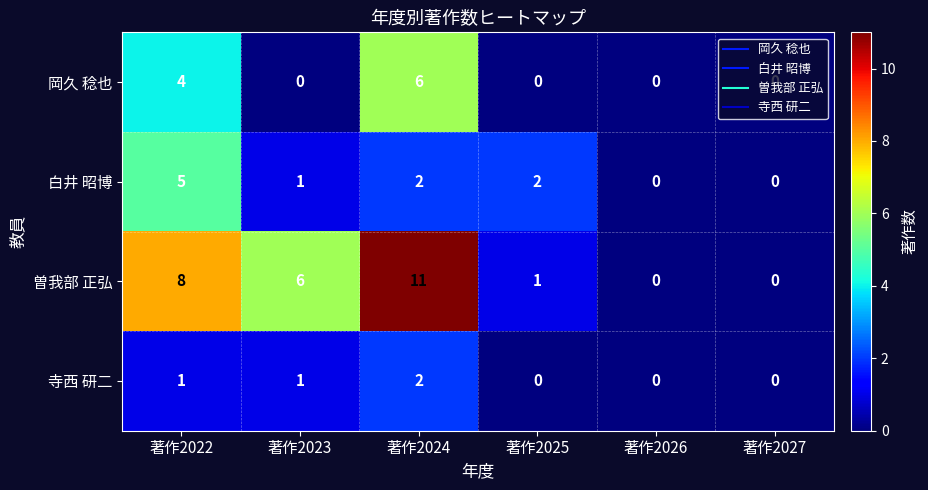

Rank the series by their maximum value, from highest to lowest.

曽我部 正弘, 岡久 稔也, 白井 昭博, 寺西 研二